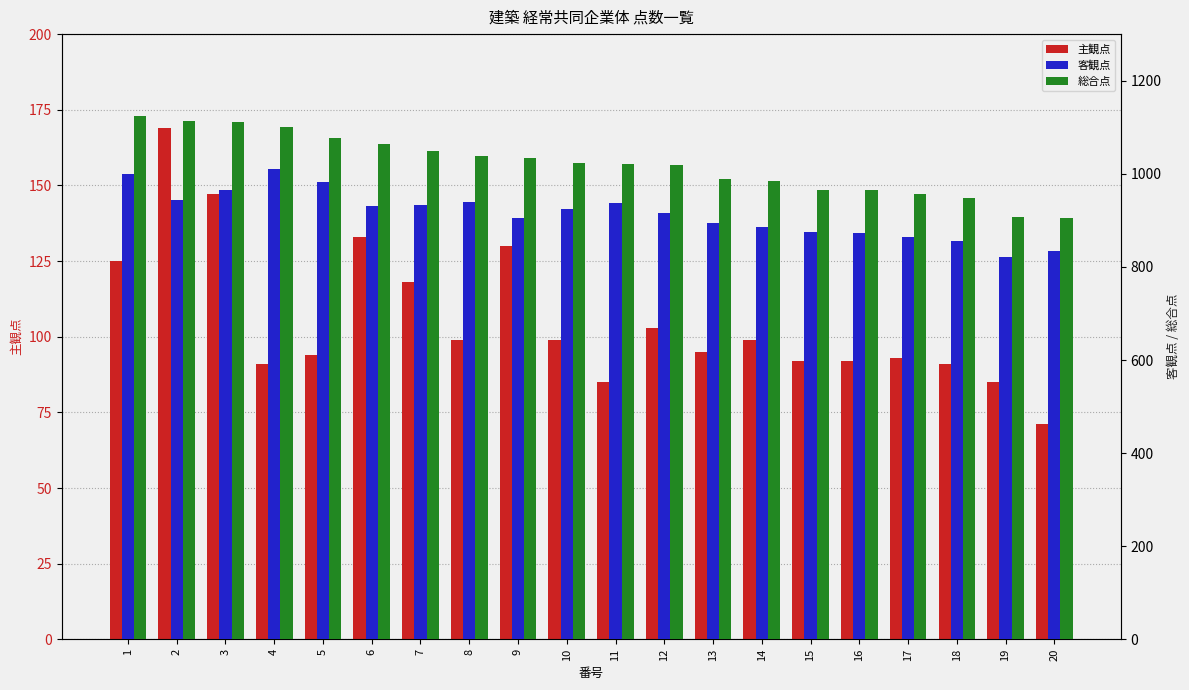

What is the difference between the 主観点 values at 11 and 9?

45